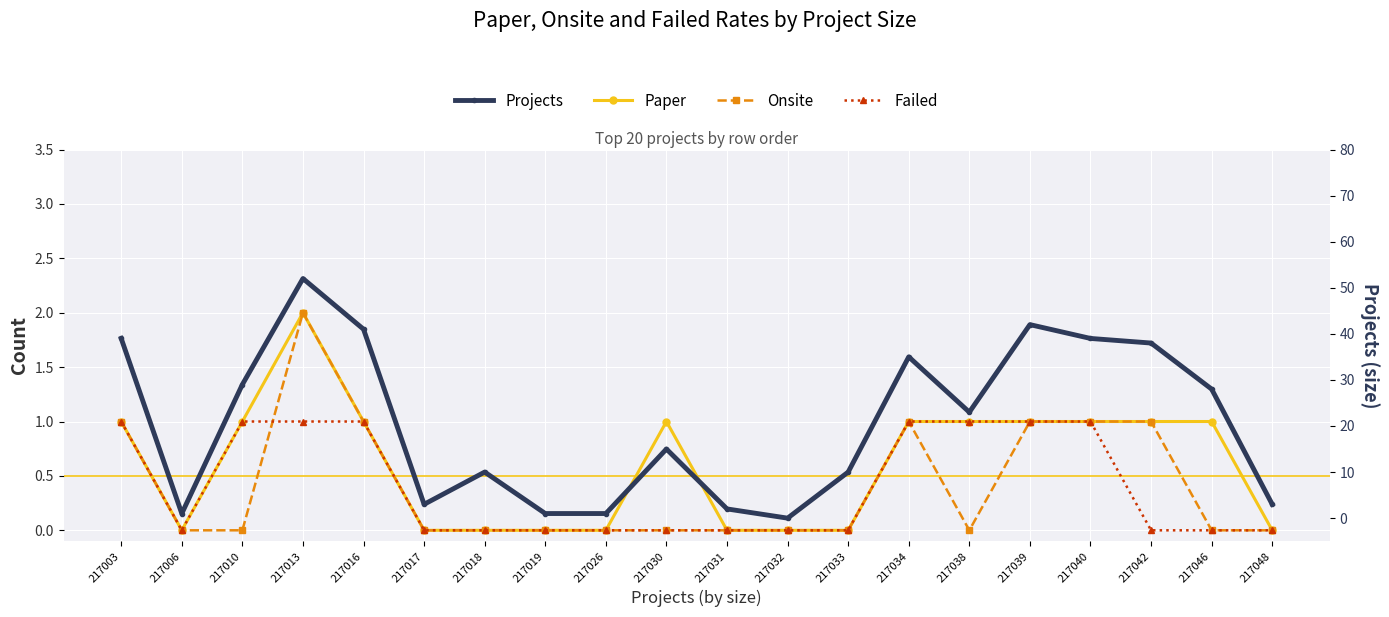

How many lines are shown in the chart?

4